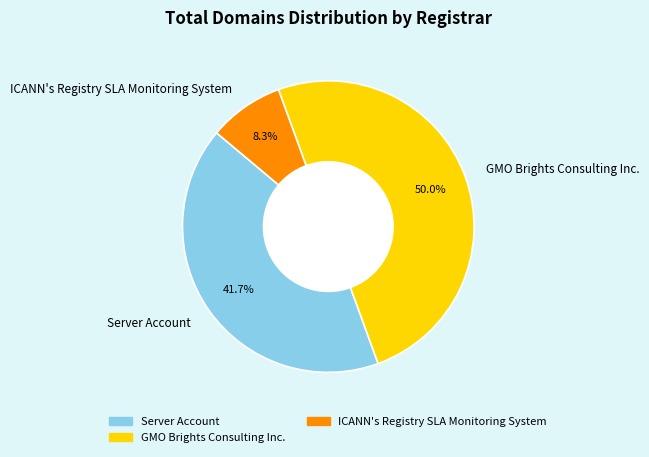

Is it true that ICANN's Registry SLA Monitoring System is 8% of the pie?

True